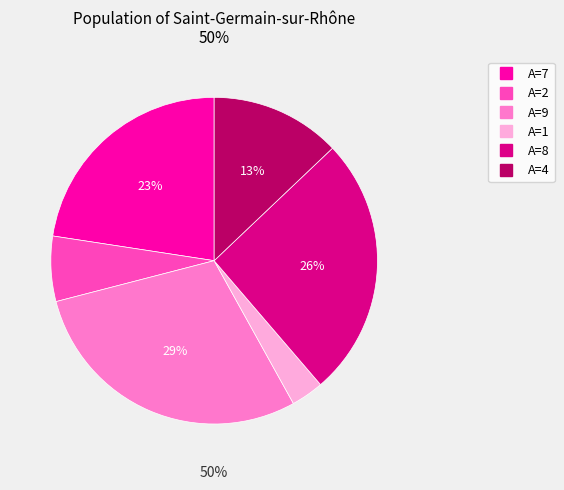

To the nearest percent, what is the difference between the largest and smallest slice percentages?

26%